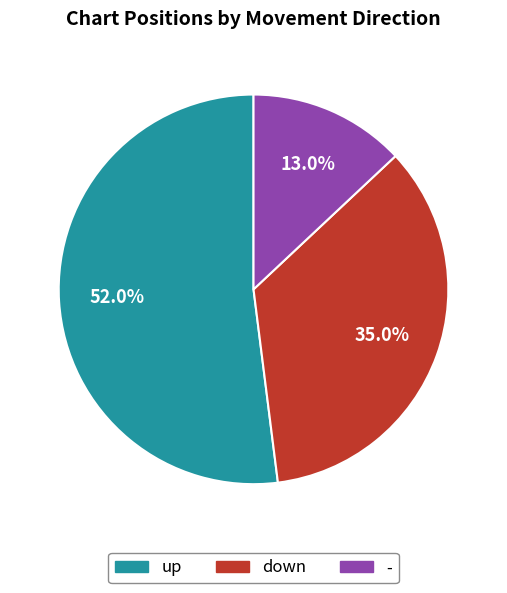

Does up represent more than half of the total?

Yes